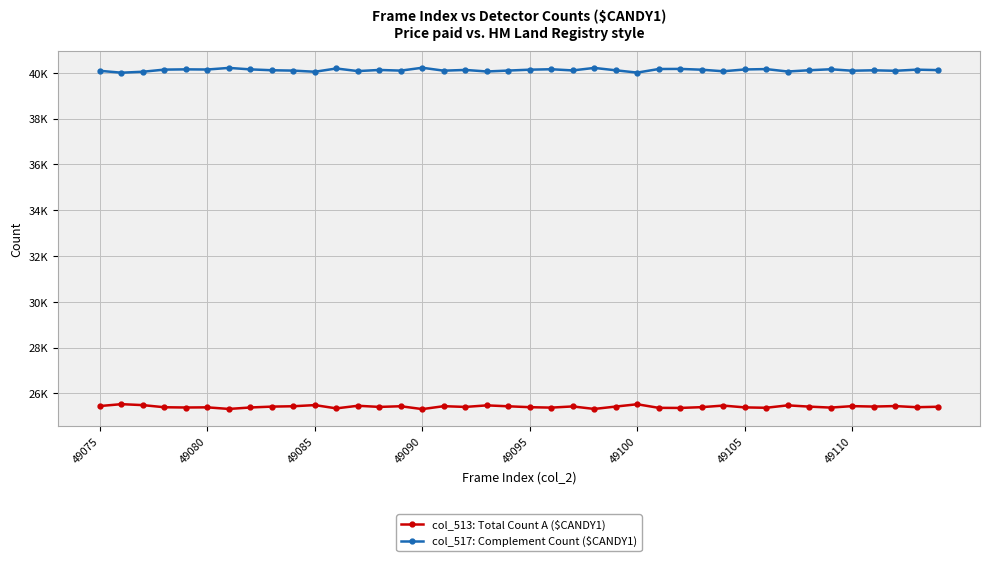

What is the difference between the maximum and minimum values in the col_513: Total Count A ($CANDY1) series?

216